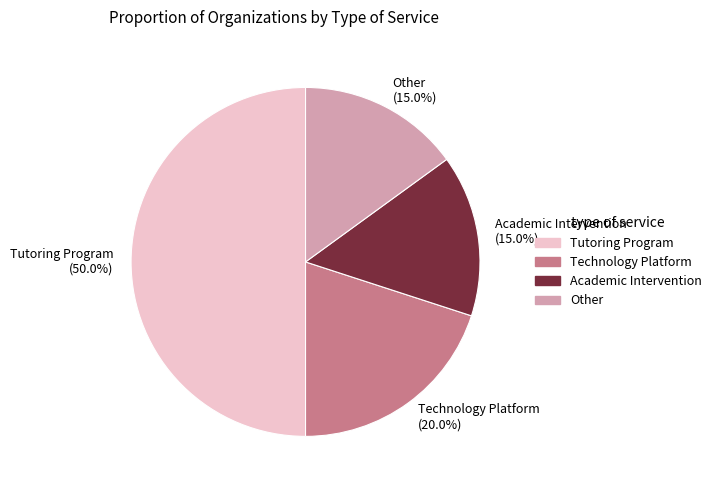

Between Technology Platform and Tutoring Program, which is larger?

Tutoring Program